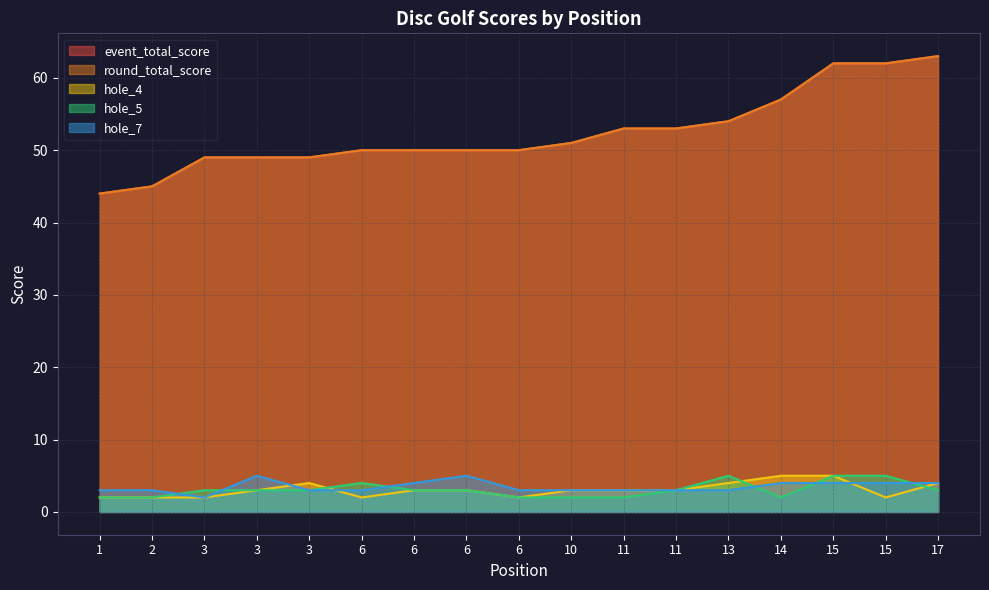

True or false: hole_7 and event_total_score cross at least once.

False